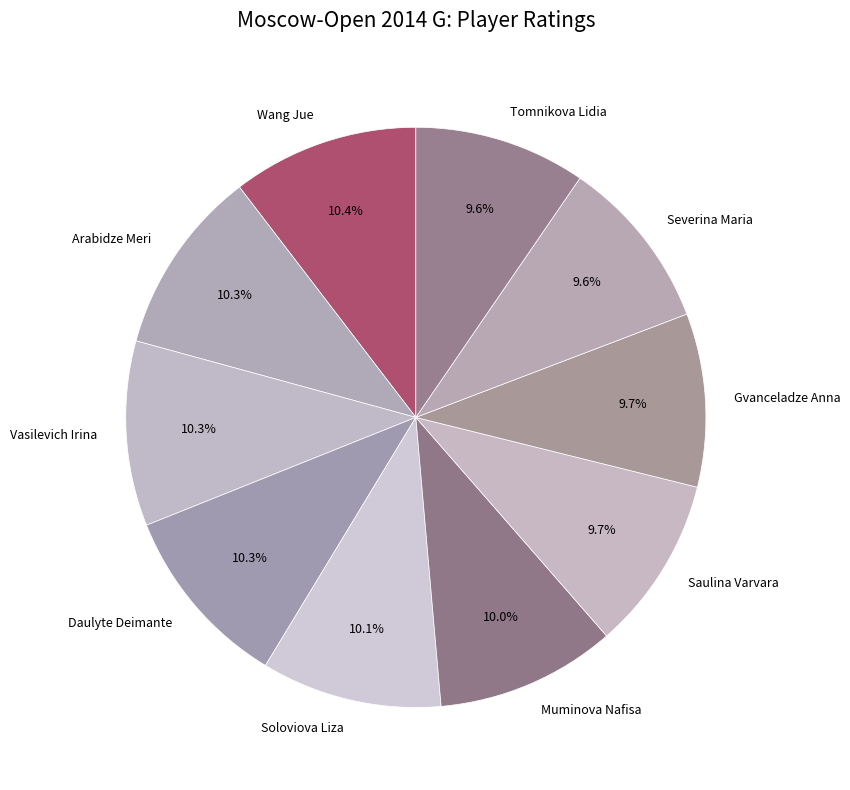

Is there a majority slice in this chart?

No